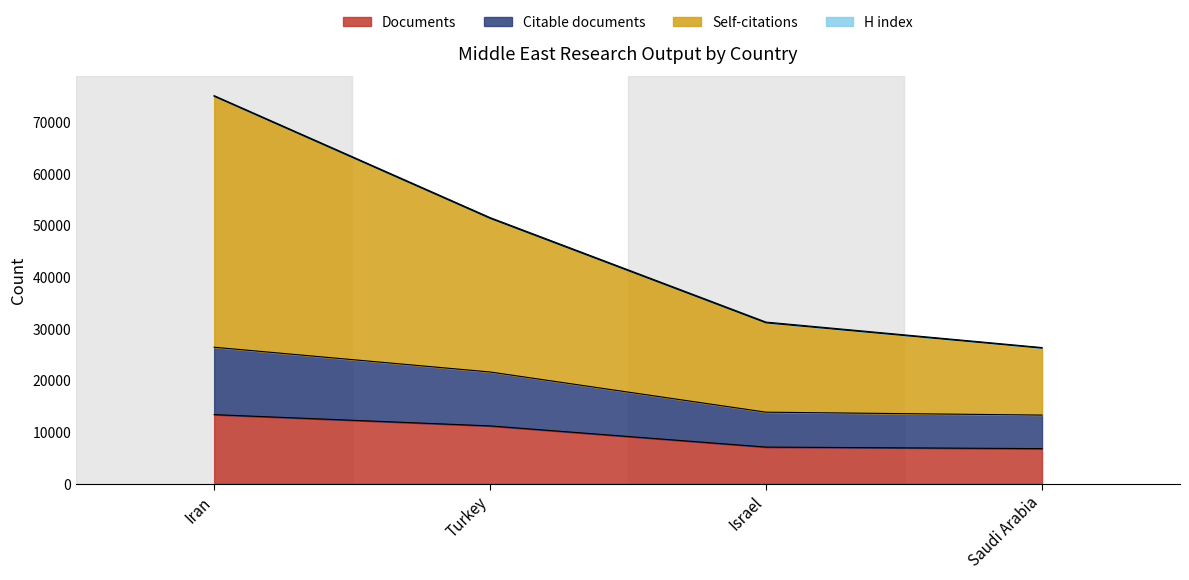

Reading left to right, what are all the values shown in this chart?

Documents: 13401	11216	7115	6817
Citable documents: 26448	21656	13872	13310
Self-citations: 75024	51393	31163	26267